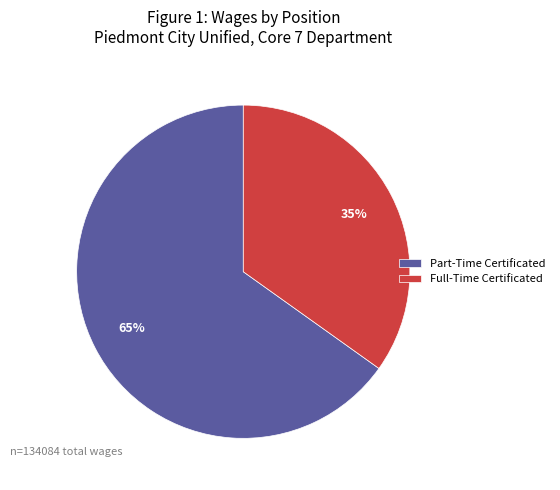

Which slice is the largest?

Part-Time Certificated